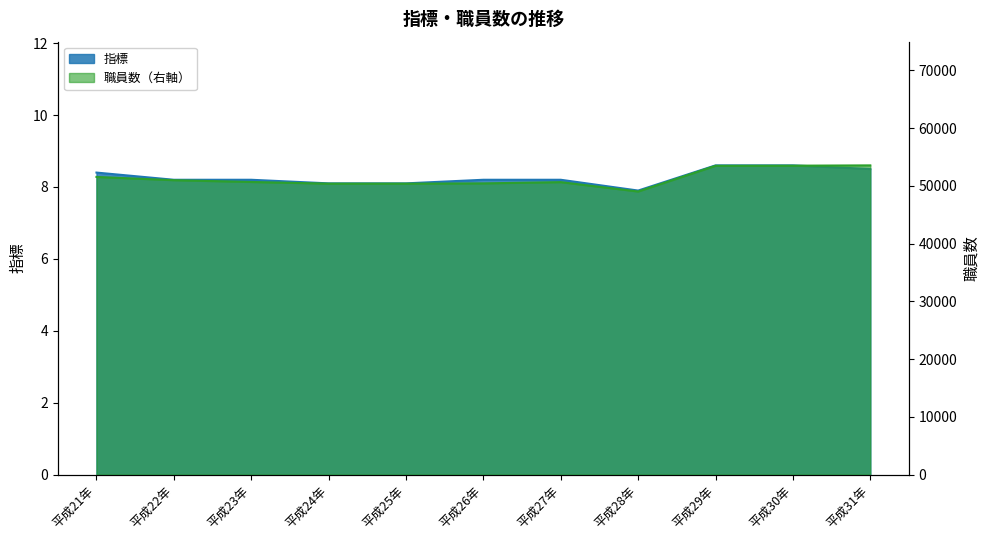

True or false: 指標 has a value of 8.2 at 平成26年.

True